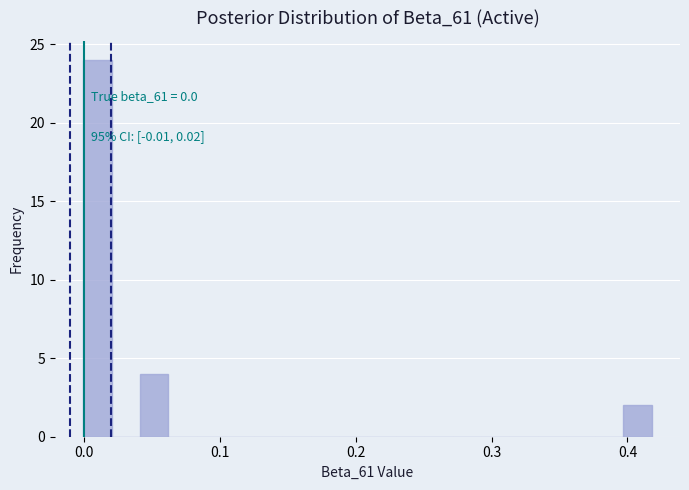

Around what value on the x-axis is the tallest bar? Give the approximate position of its centre, as read against the axis.

0.01